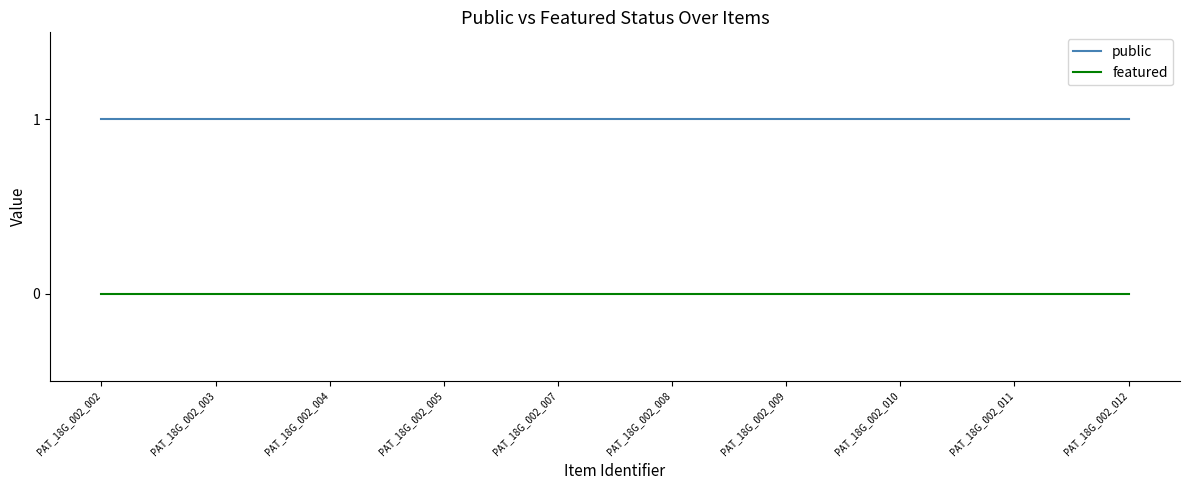

List the series in order of their peak value, highest first.

public, featured